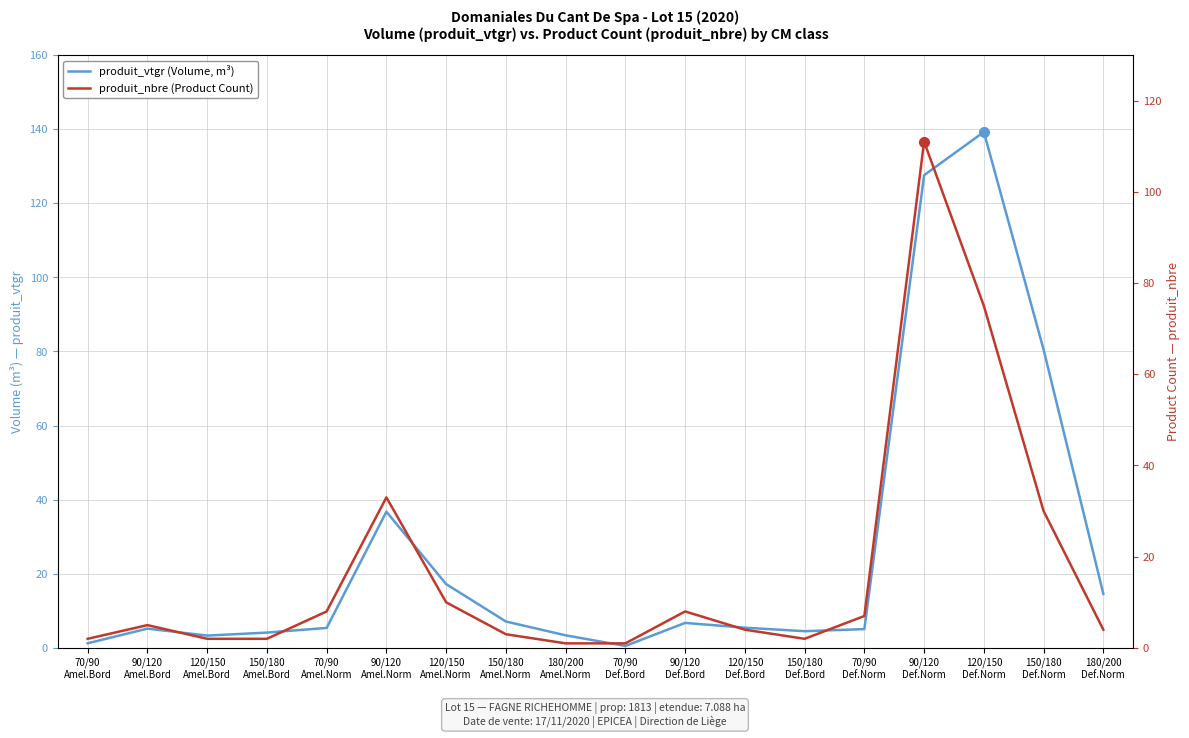

What is the sum of all produit_nbre (Product Count) values?

308.0